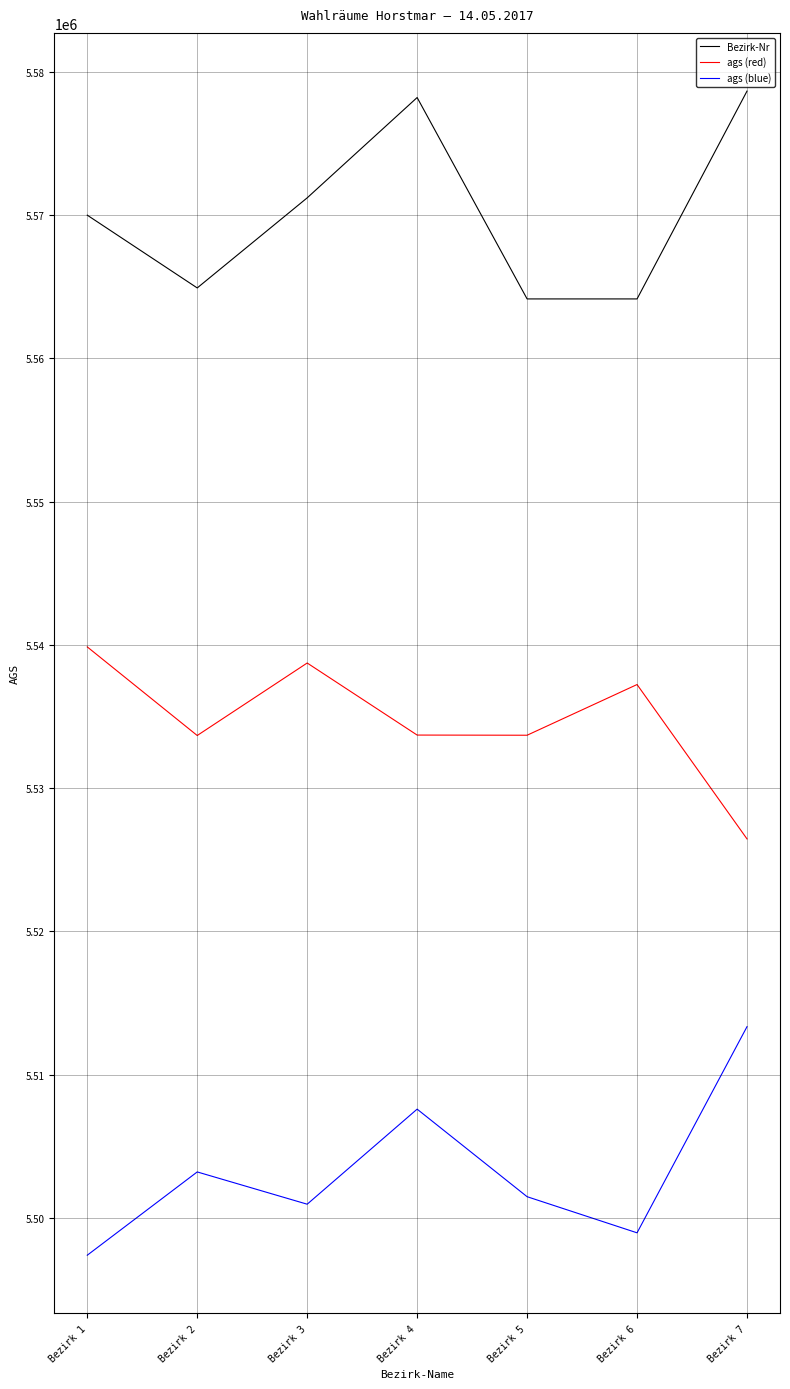

Is the value of ags (red) at Bezirk 4 greater than the value of Bezirk-Nr at Bezirk 6?

No